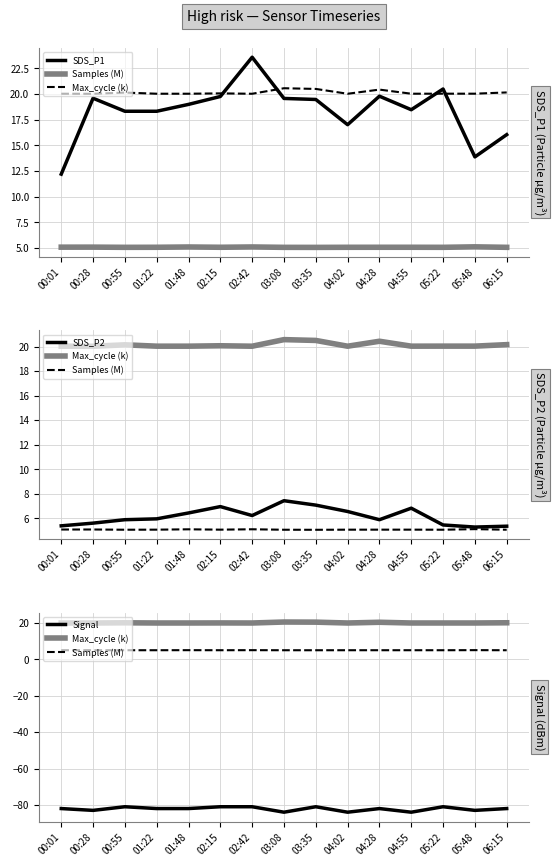

Which category has the highest value in the SDS_P1 series?

02:42